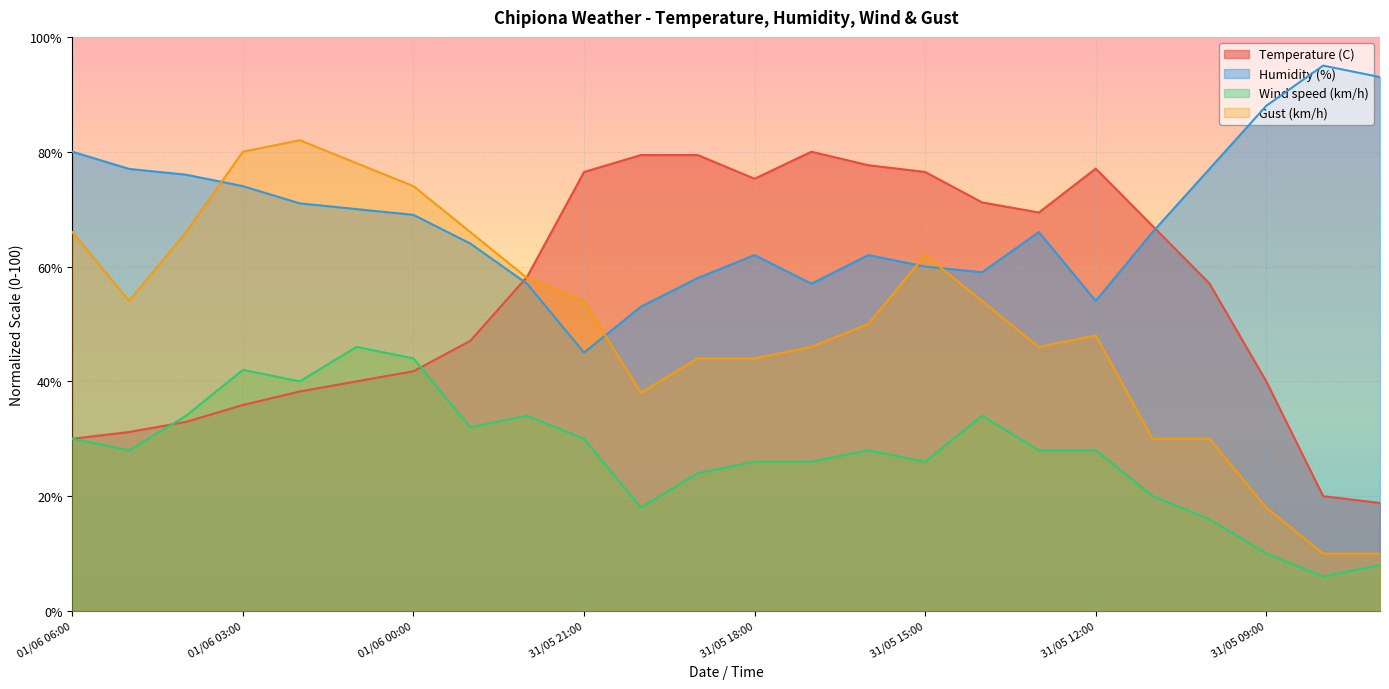

In Humidity (%), how many points are higher than both neighbors (excluding endpoints)?

4